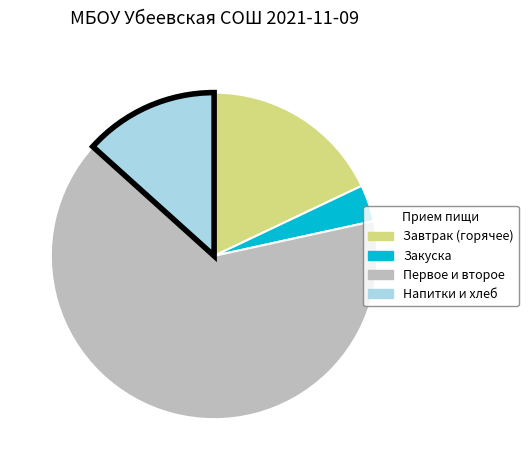

Is there a majority slice in this chart?

Yes